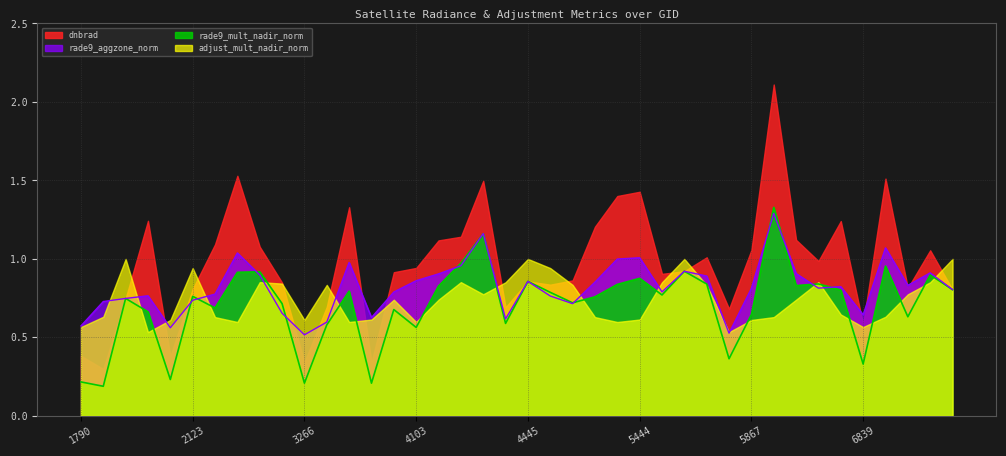

Which has a higher value, 4409 or 6902?

6902